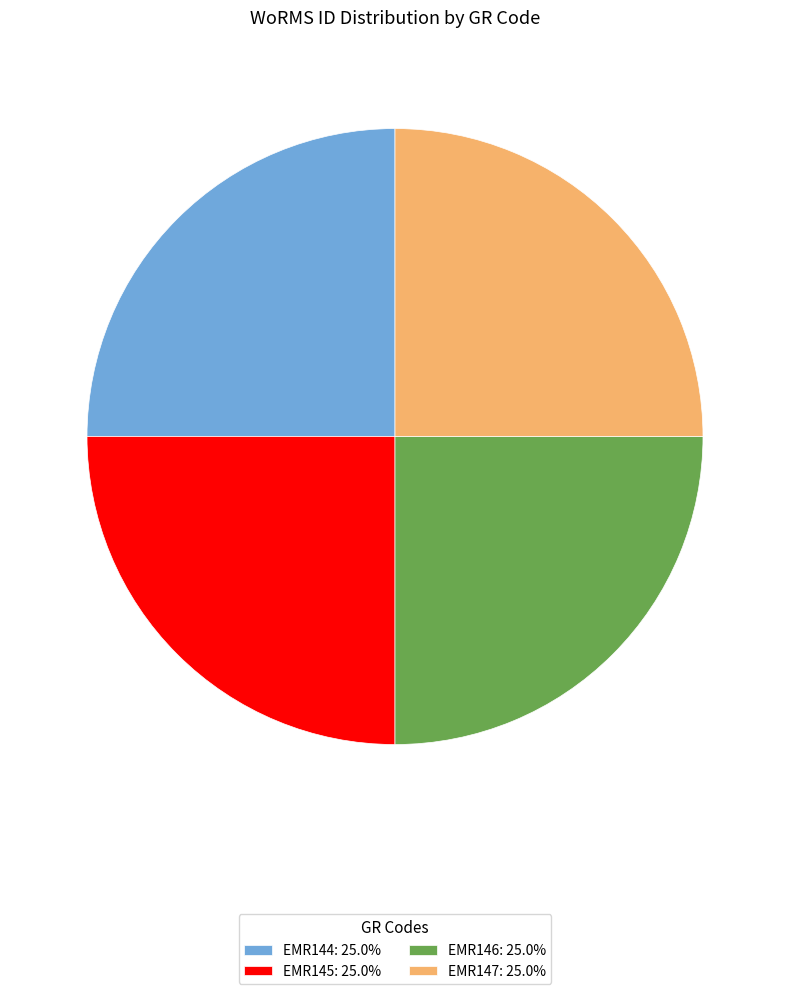

How many segments does this pie chart have?

4